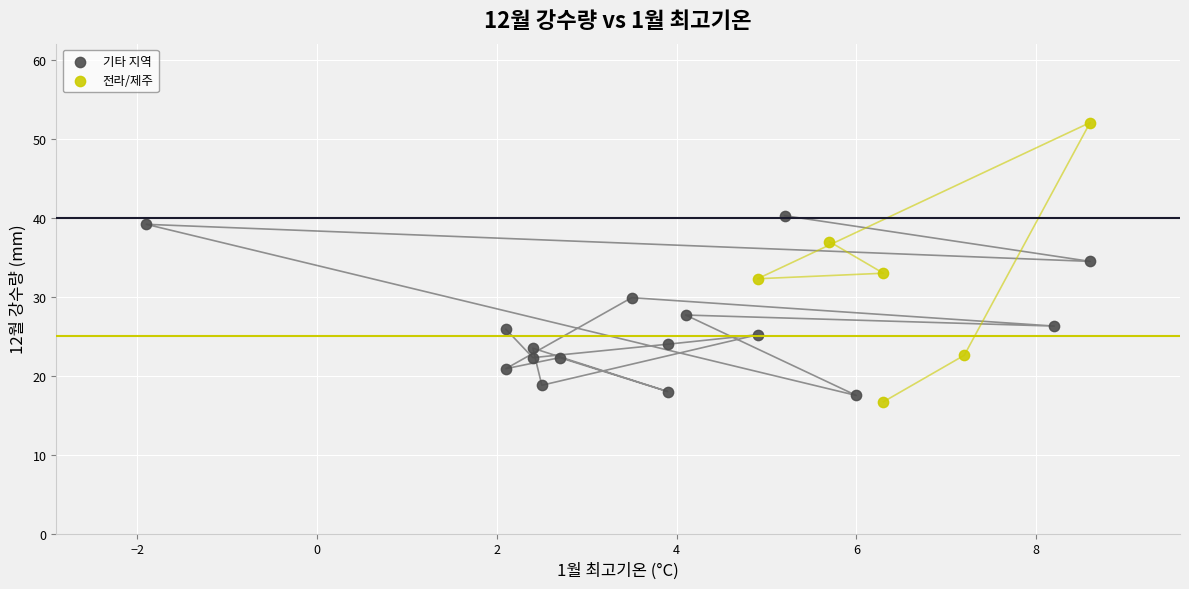

Which series has the largest Y range (max minus min)?

전라/제주